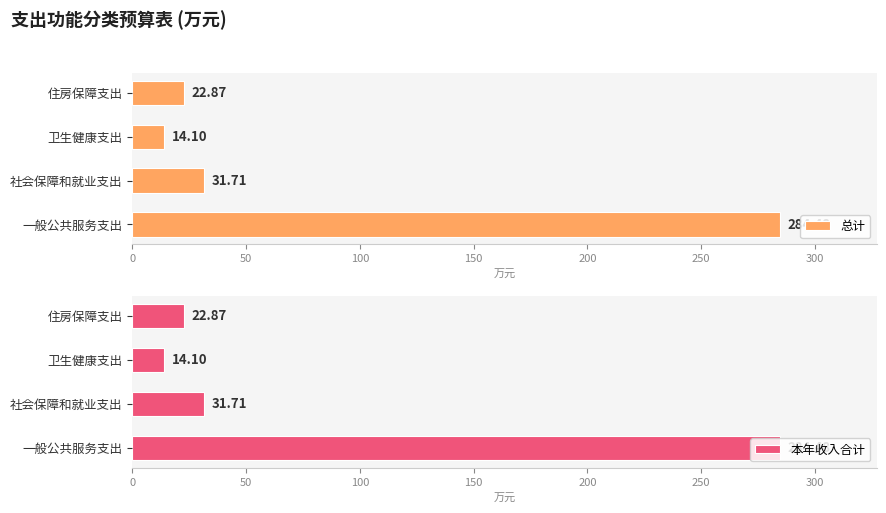

Where is 总计 nearest to the value 149?

社会保障和就业支出